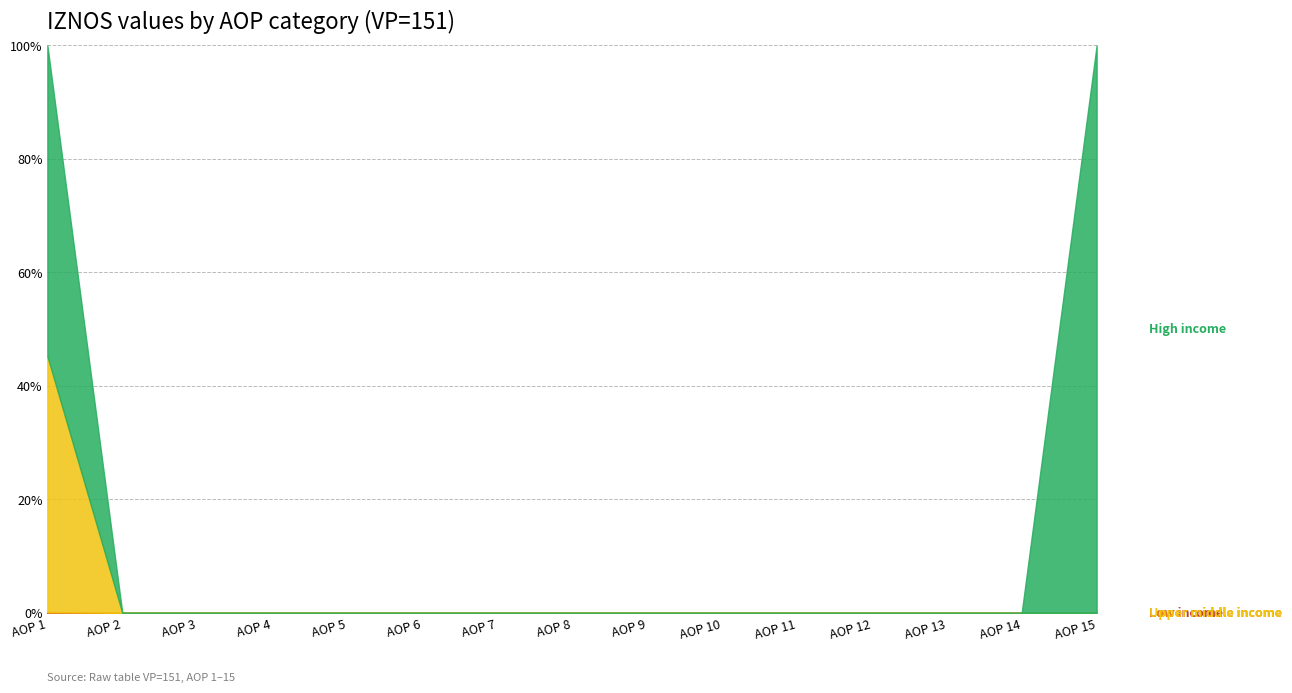

Is it true that Lower middle income equals 0.0 at 5?

True